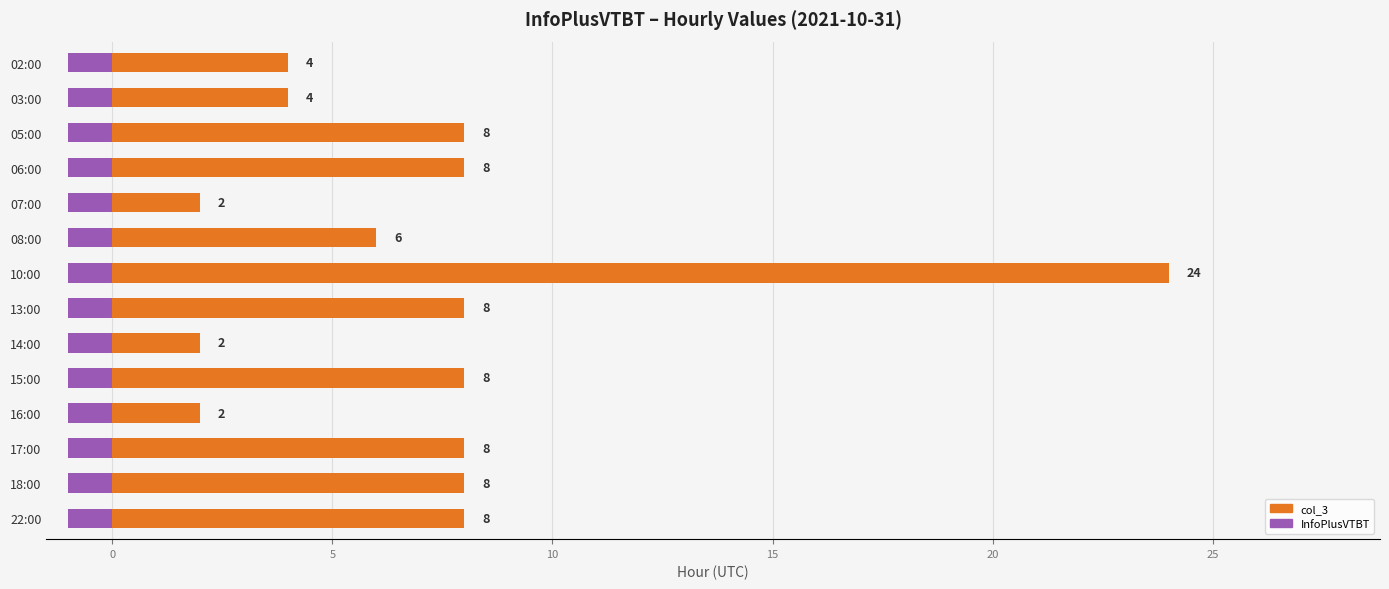

How many categories are shown in the chart?

14